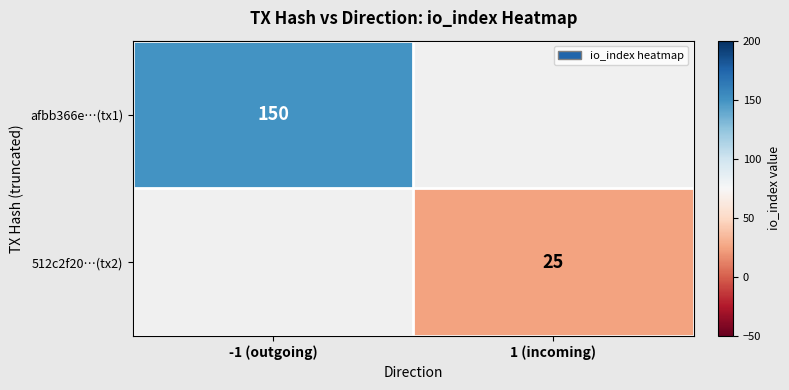

The value of 512c2f20…(tx2) at 1 (incoming) is 25. True or false?

True